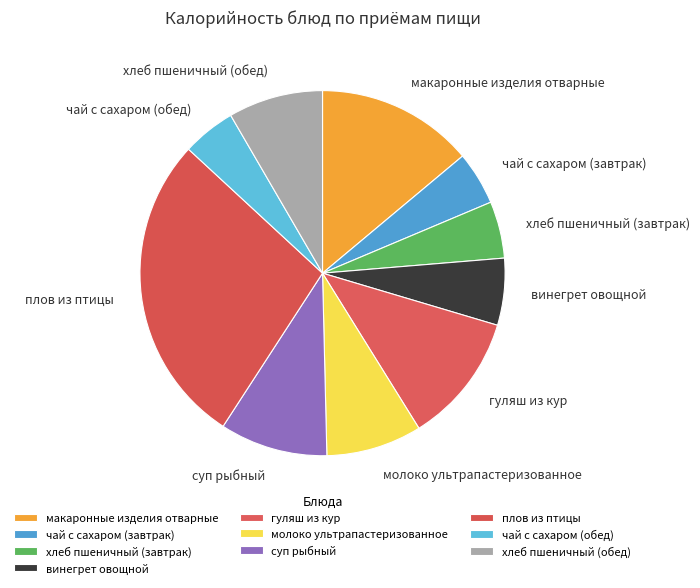

What is the largest slice in the pie chart?

плов из птицы